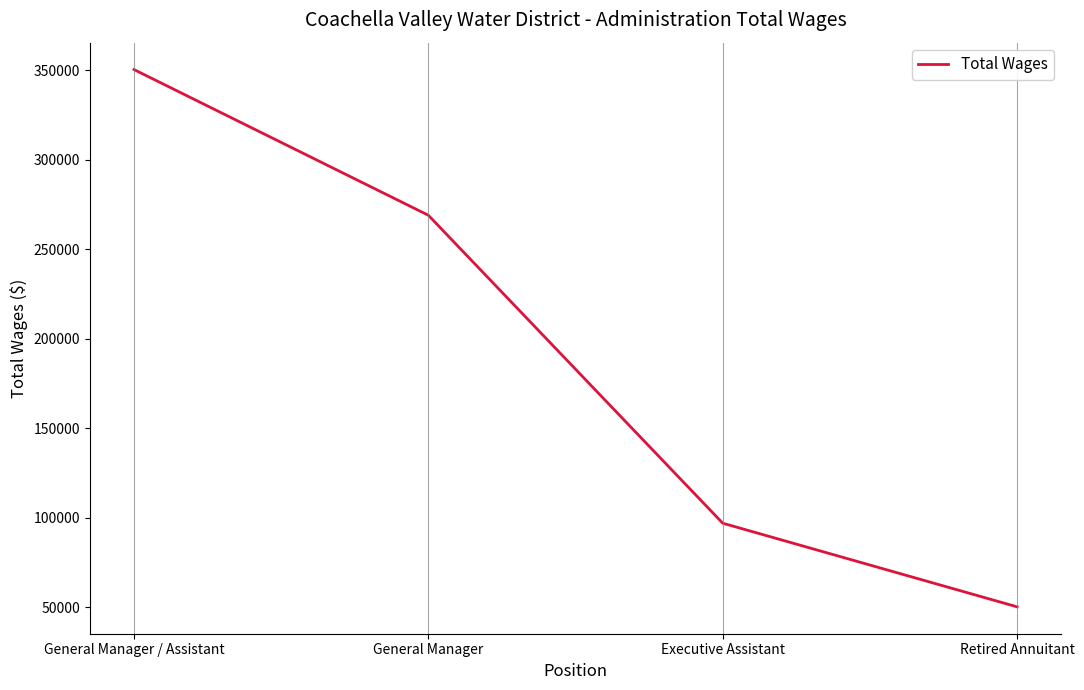

How many distinct data groups are displayed?

1